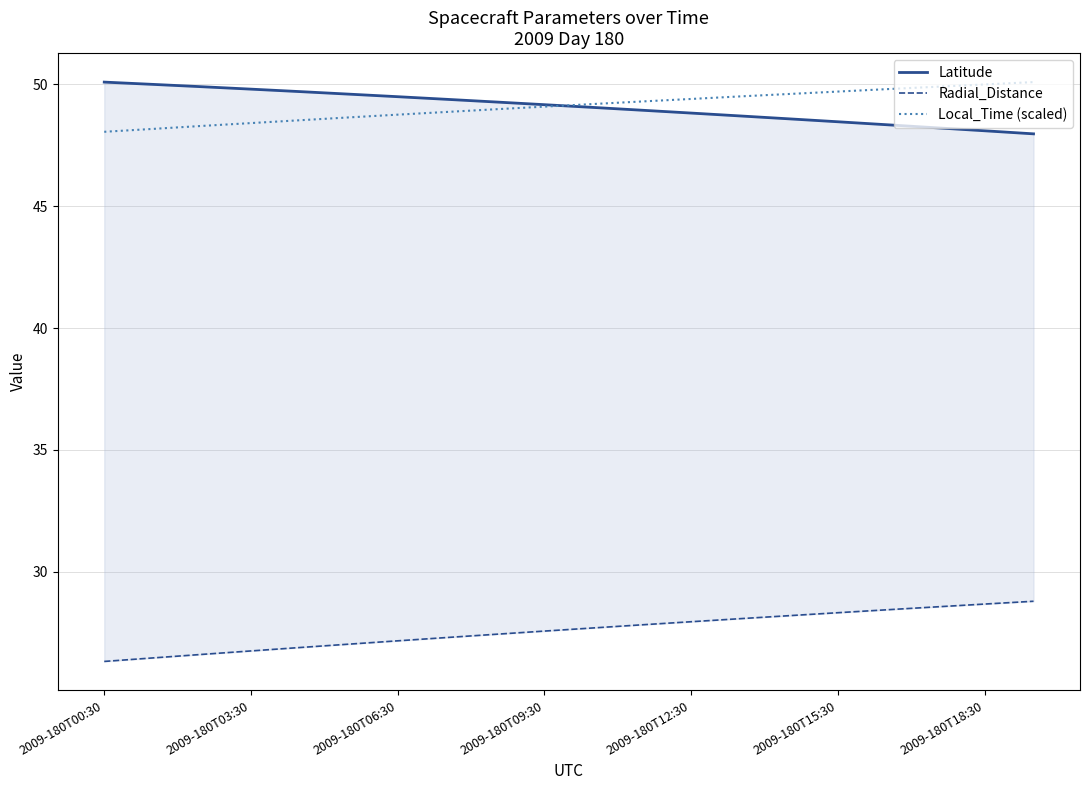

True or false: Latitude and Radial_Distance cross at least once.

False